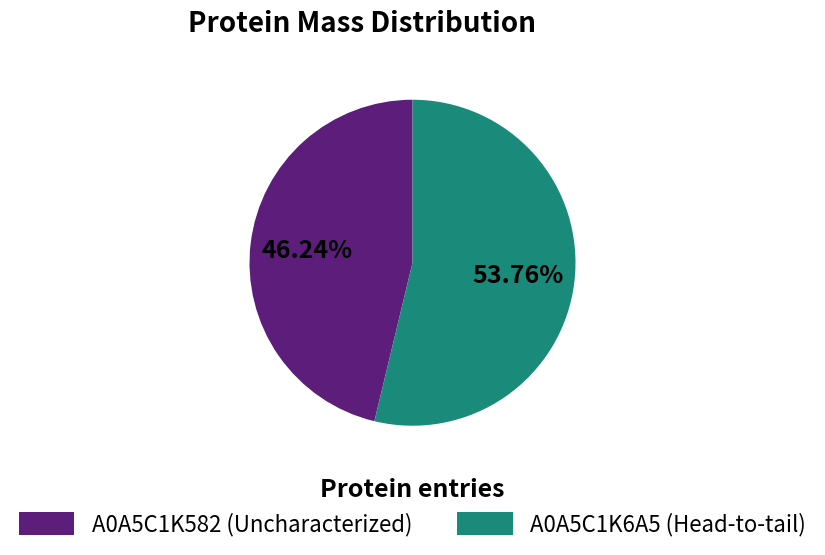

How many slices are in this pie chart?

2